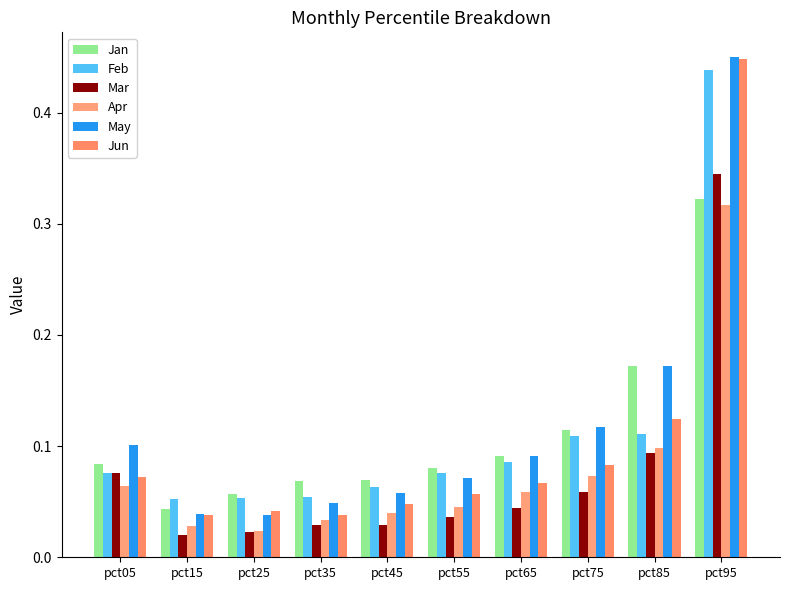

The Jan series shows 0.1 at pct05. True or false?

False